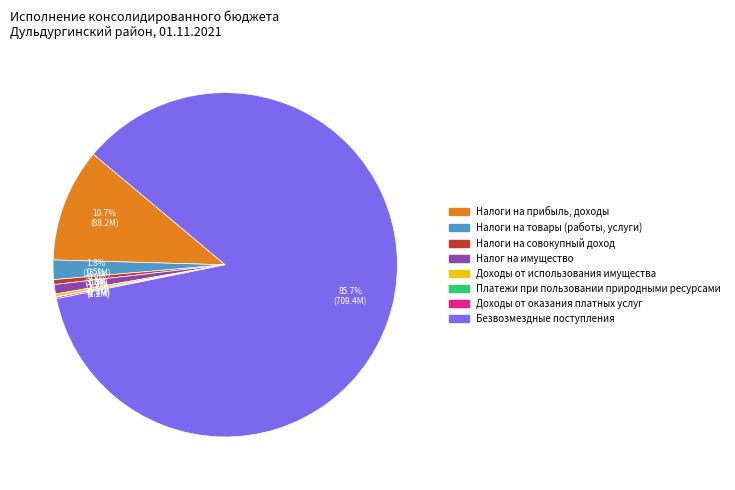

Is there any slice that represents more than half of the pie?

Yes